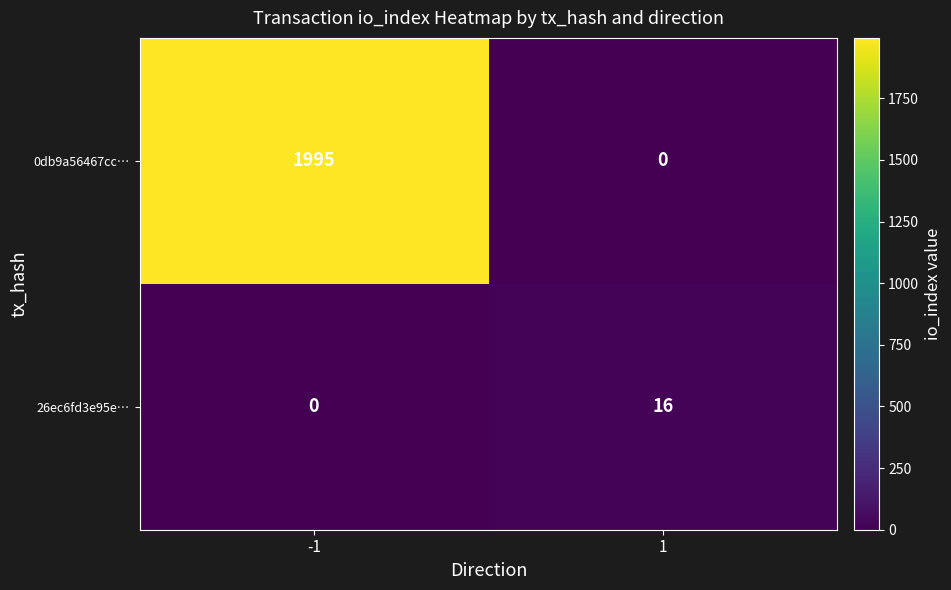

Reading left to right, extract all data points from this chart.

0db9a56467cc…: 1995	0
26ec6fd3e95e…: 0	16